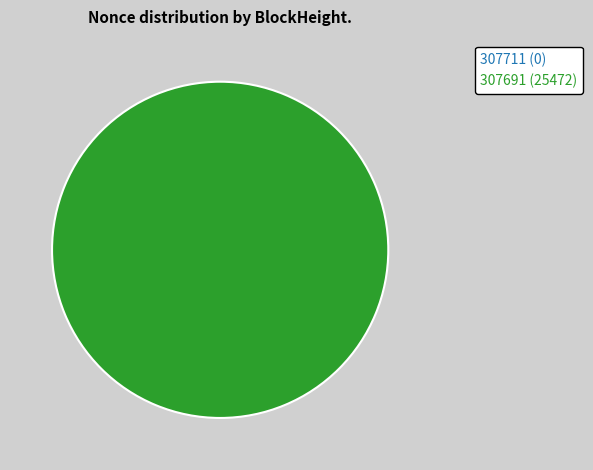

To the nearest percent, what is the combined percentage of 307691 and 307711?

100%